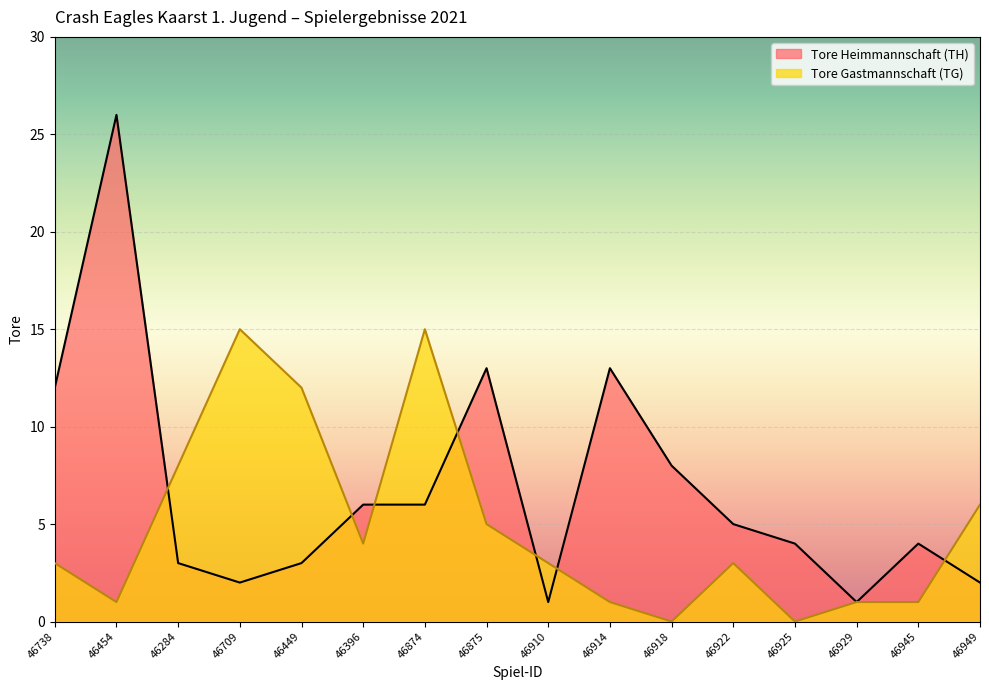

What is the difference between the maximum and minimum values in the Tore Heimmannschaft (TH) series?

25